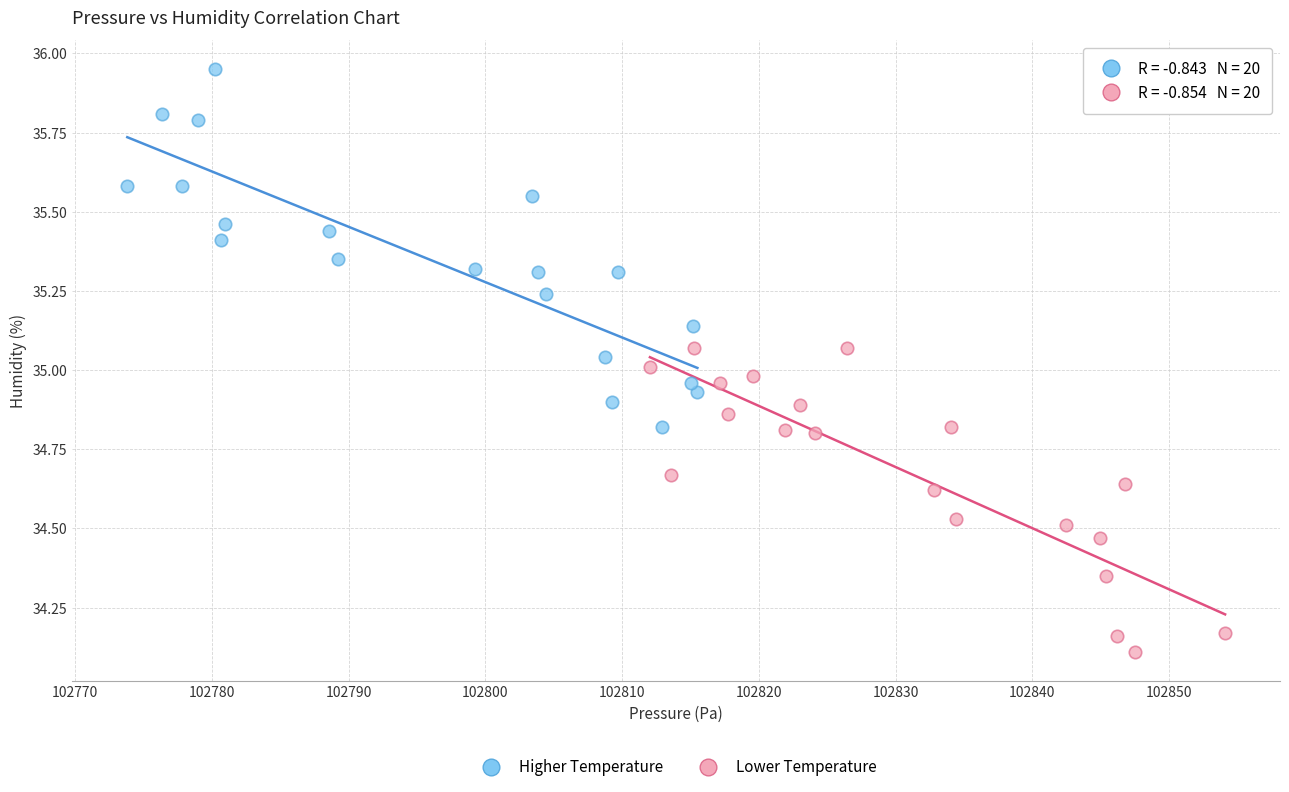

Which series has the widest spread of Y values?

Higher Temperature